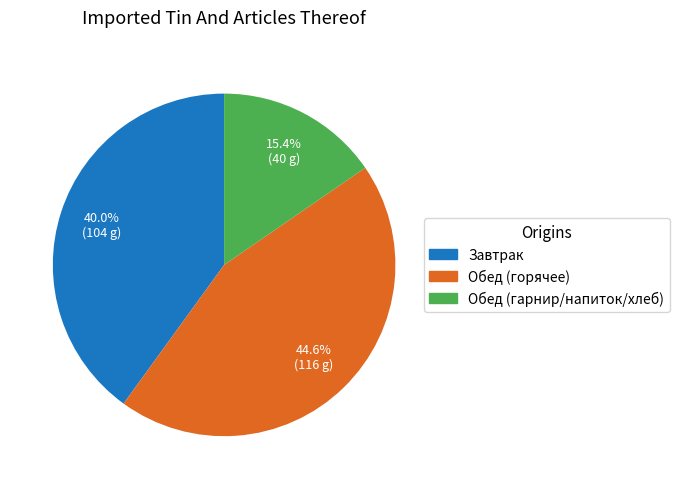

To the nearest percent, what is the average slice percentage?

33%